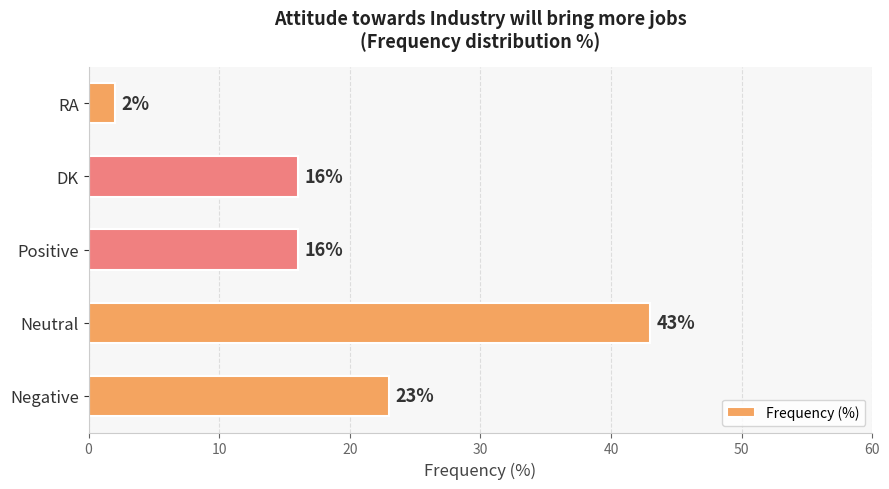

What is the minimum value shown in the chart?

2